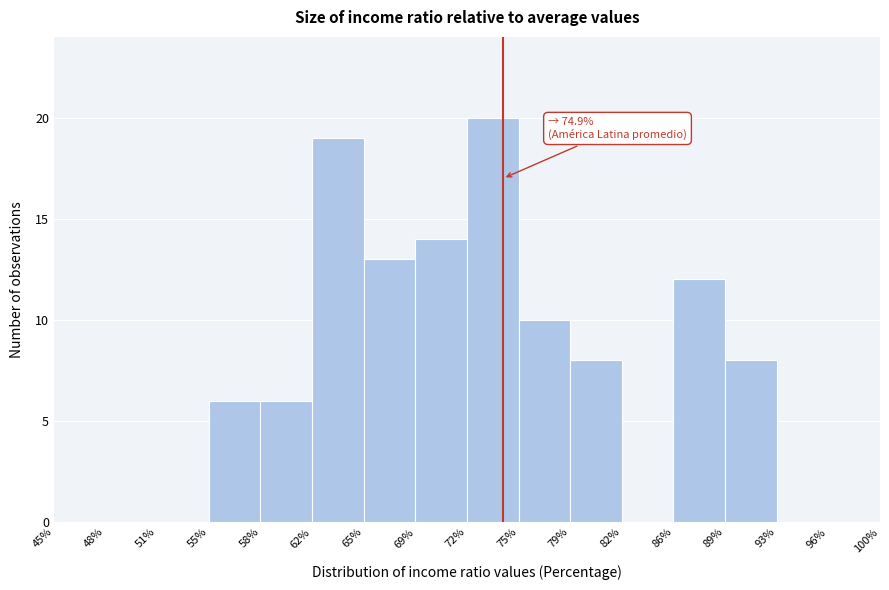

Reading left to right, extract all data points from this chart.

45%=0	48%=0	51%=0	55%=6	58%=6	62%=19	65%=13	69%=14	72%=20	75%=10	79%=8	82%=0	86%=12	89%=8	93%=0	96%=0